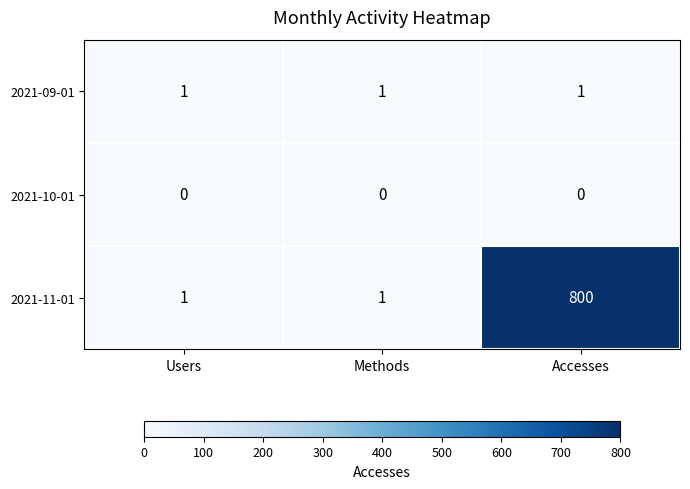

Is it true that 2021-09-01 equals 1 at Methods?

True